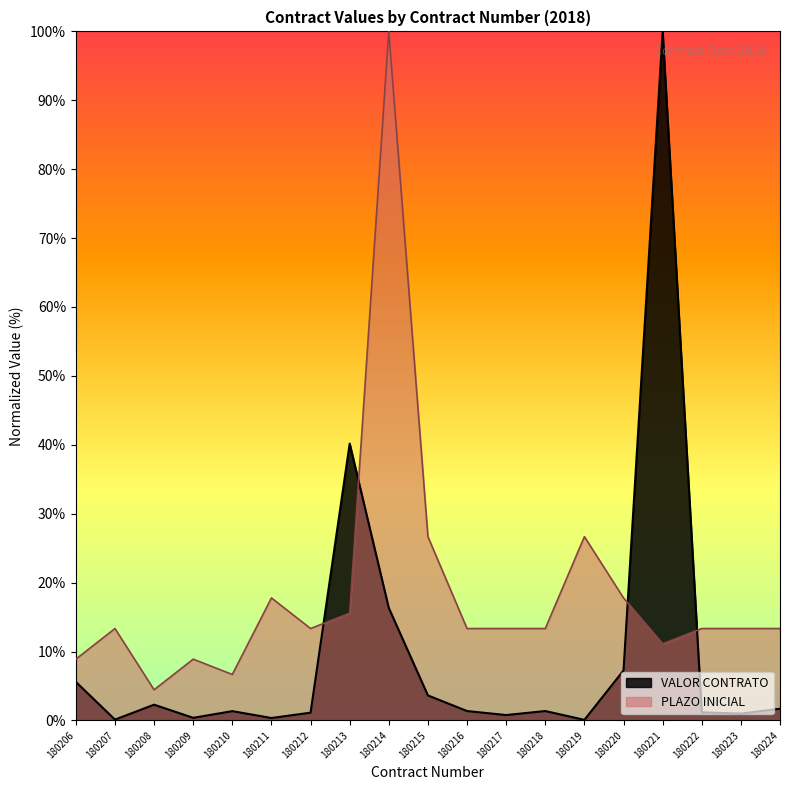

Rank the series at 180222 from highest to lowest value.

PLAZO INICIAL, VALOR CONTRATO